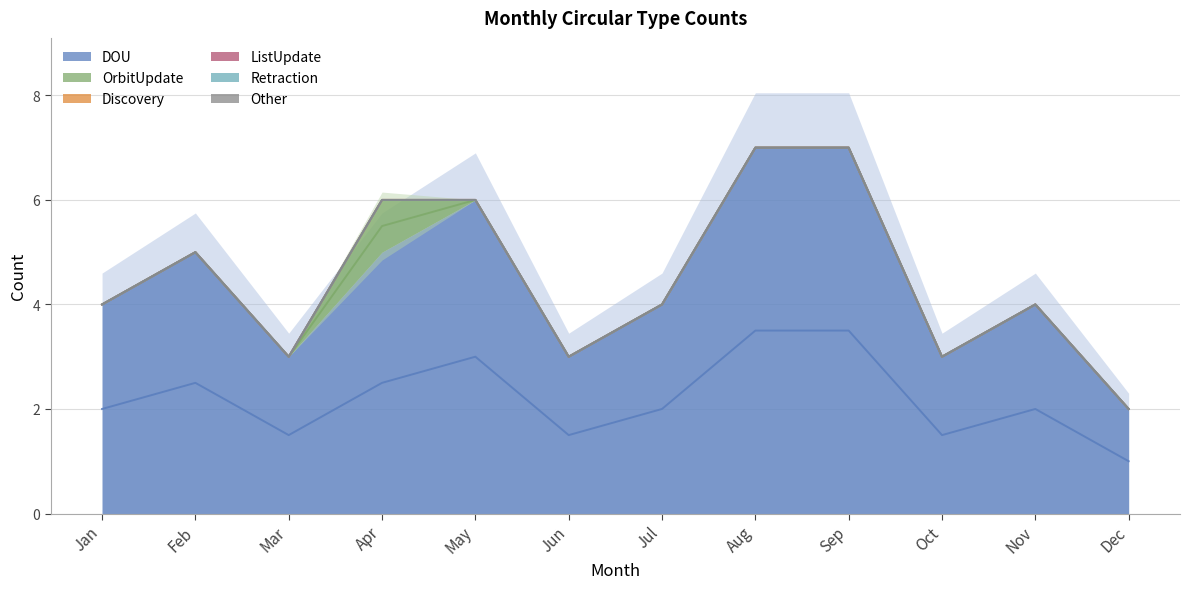

What is the maximum value shown in the chart?

7